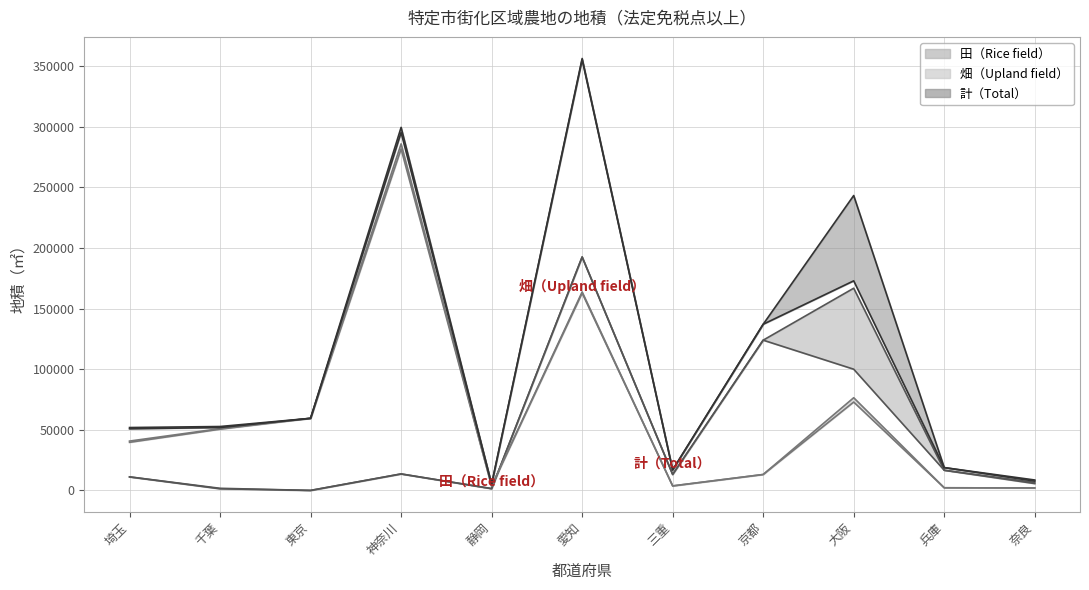

True or false: 田・本則課税 and 計・合計 intersect in this chart.

False